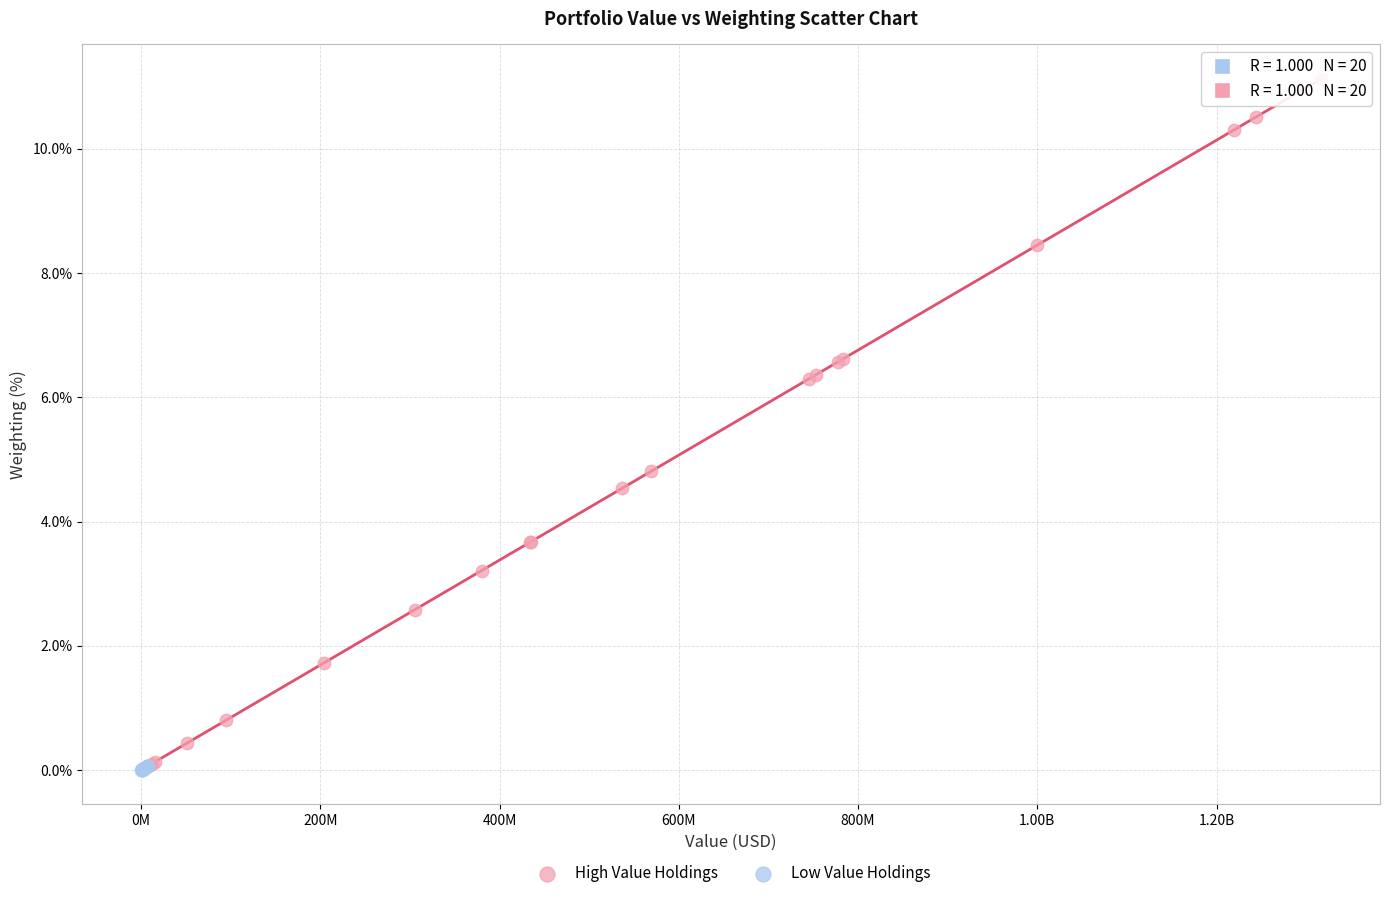

Which series has the widest spread of Y values?

High Value Holdings